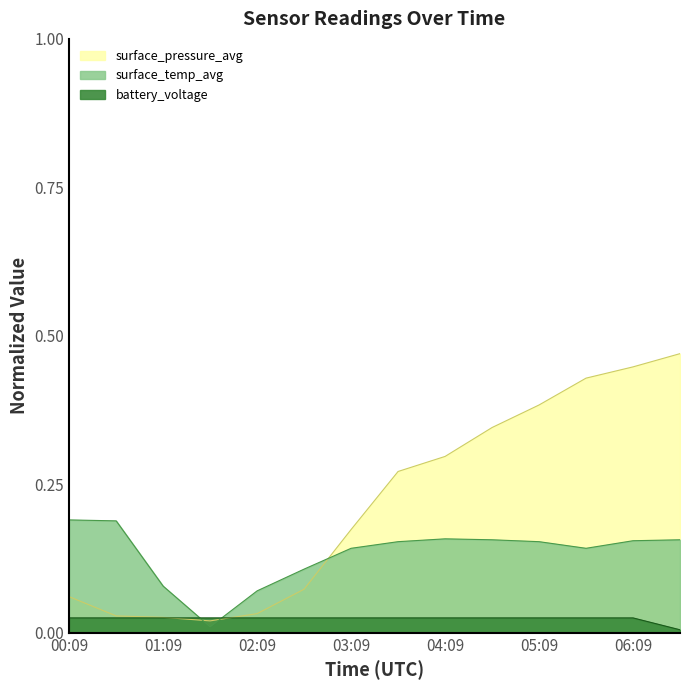

Is the value of surface_pressure_avg at 00:39 greater than the value of battery_voltage at 01:09?

Yes